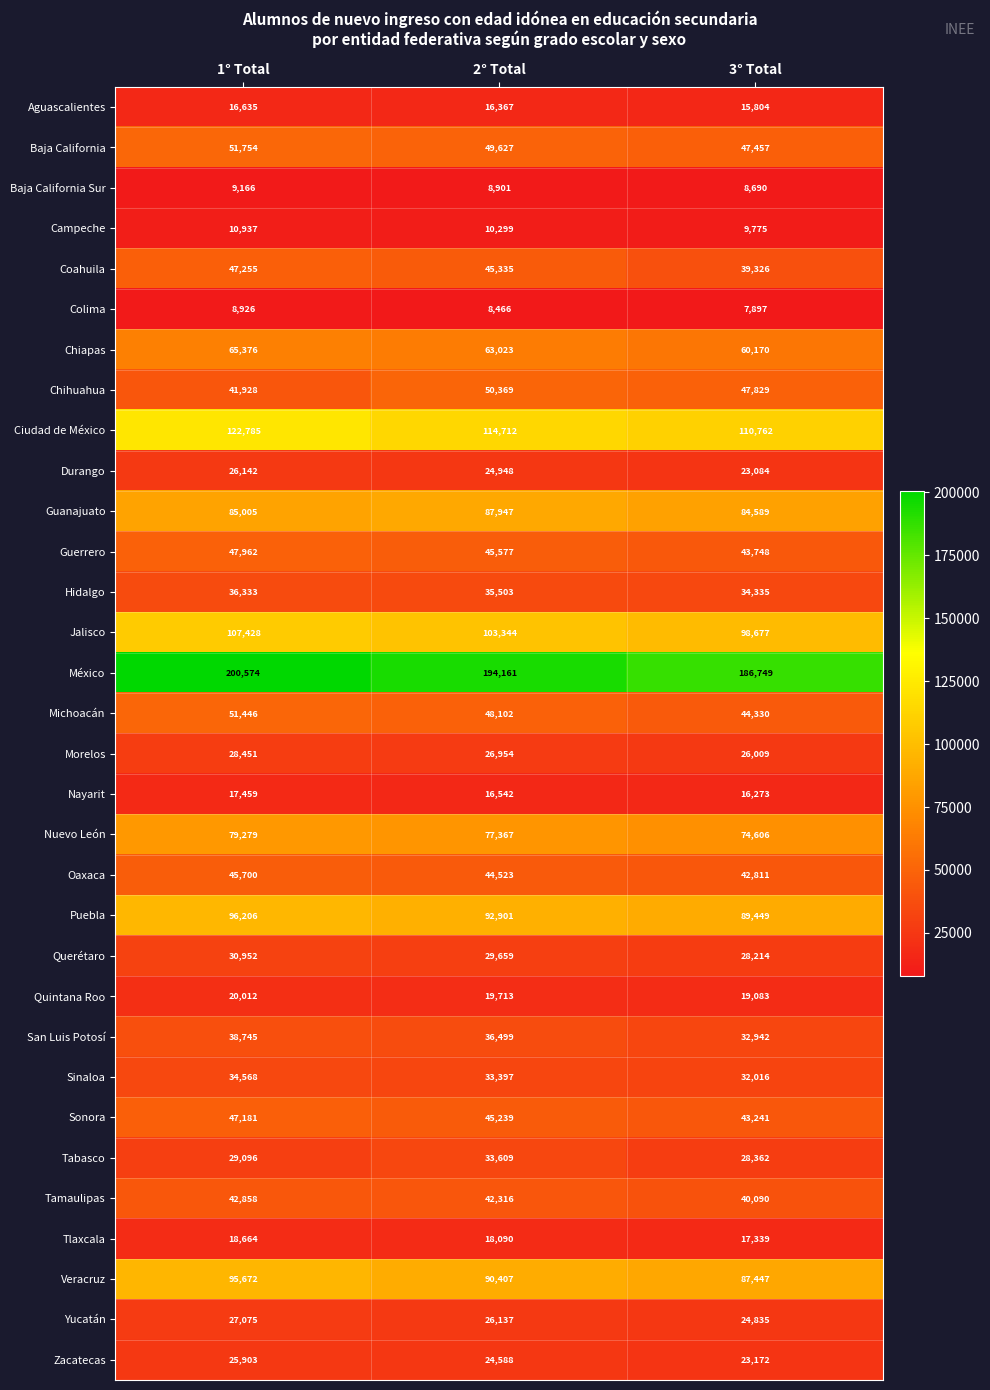

Count the Baja California values in the range 47457 to 51754.

3